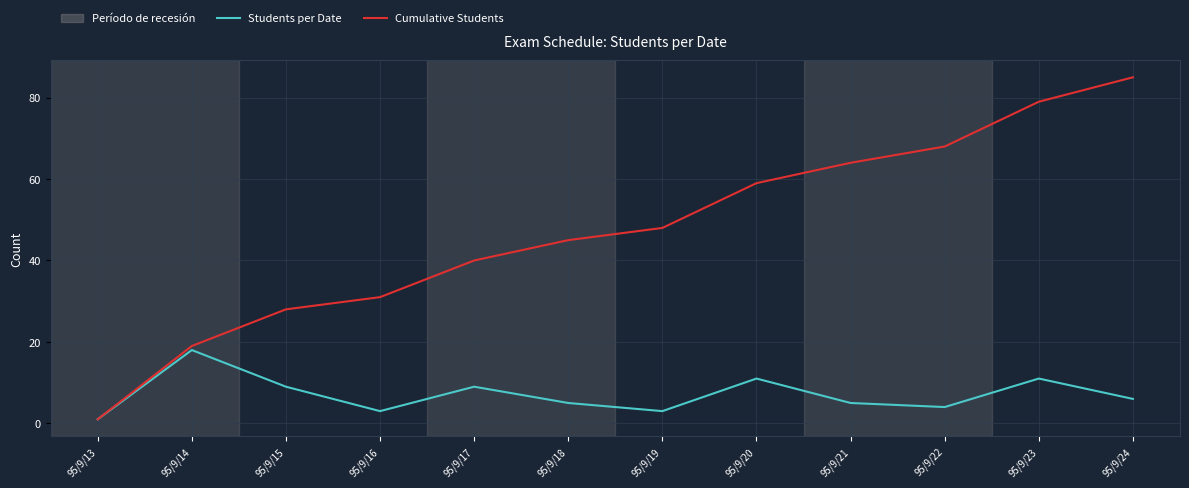

Which series has the largest range (max minus min)?

Cumulative Students